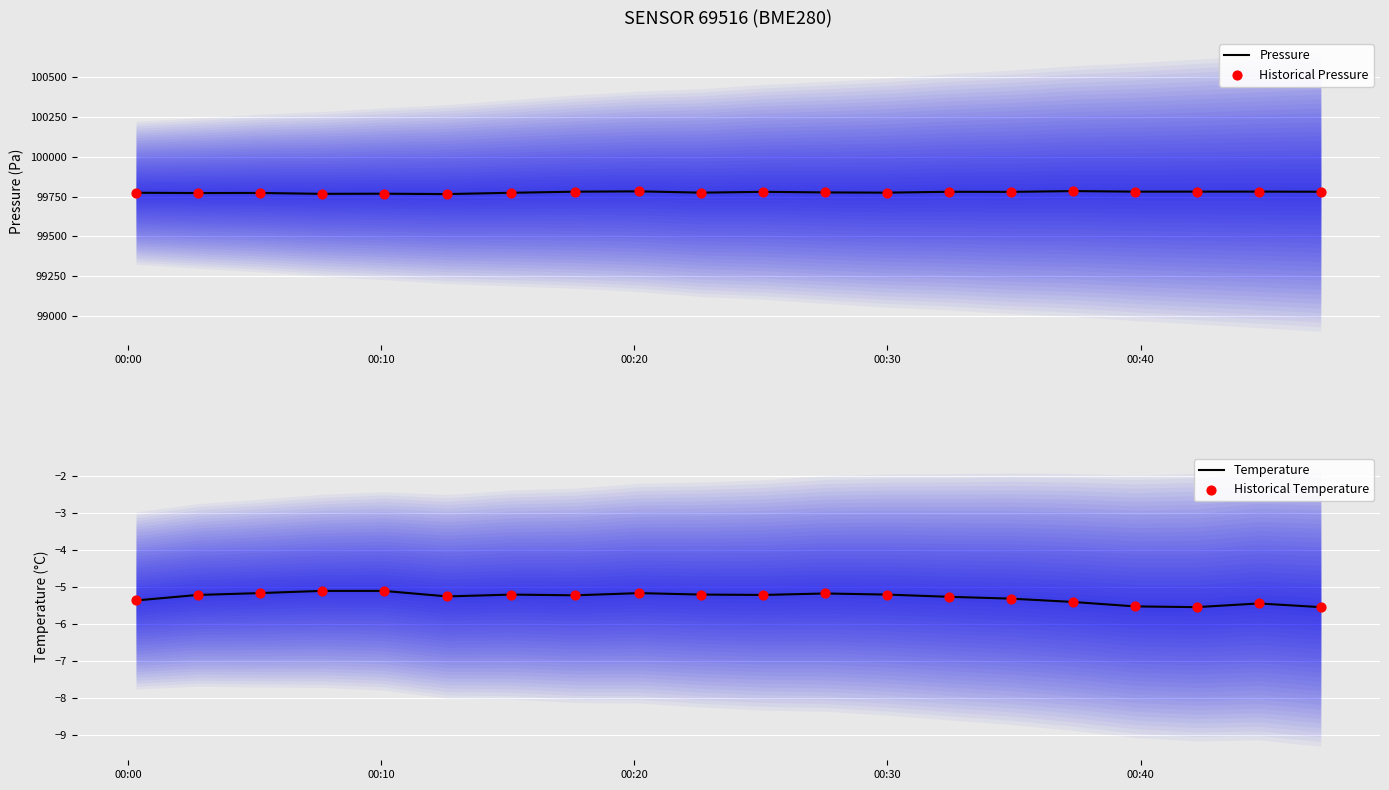

What are all the series names shown in the legend?

Pressure, Historical Pressure, Temperature, Historical Temperature